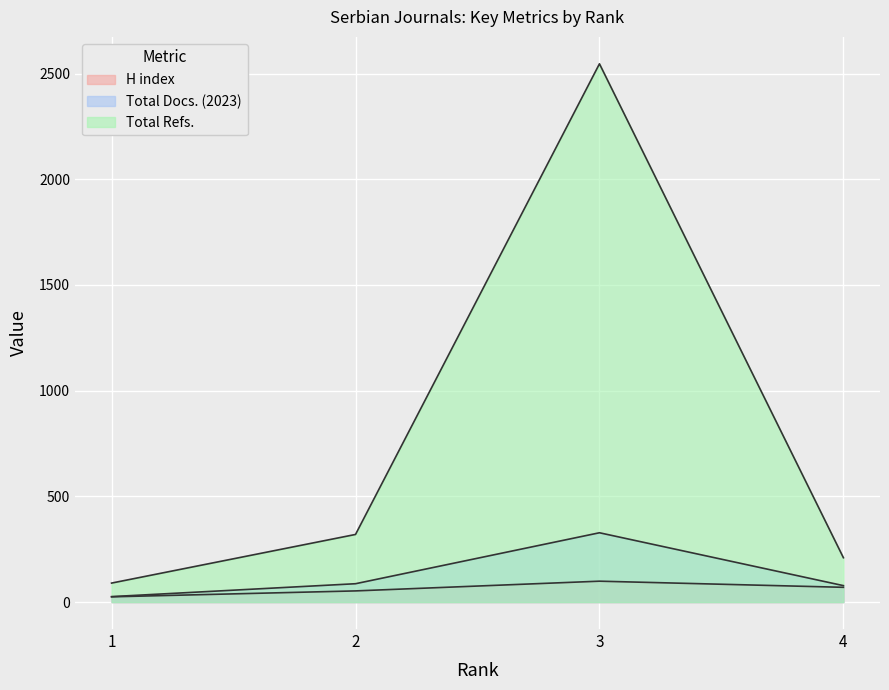

Which series changed the most between 3 and 4?

Total Refs.